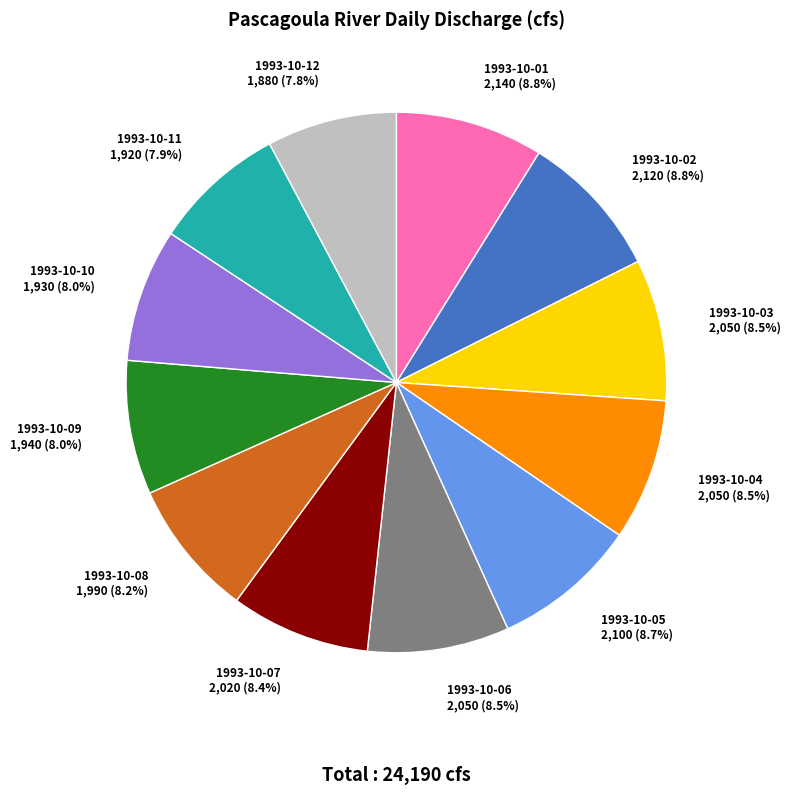

What is the total percentage of 1993-10-02 and 1993-10-11?

16.7%